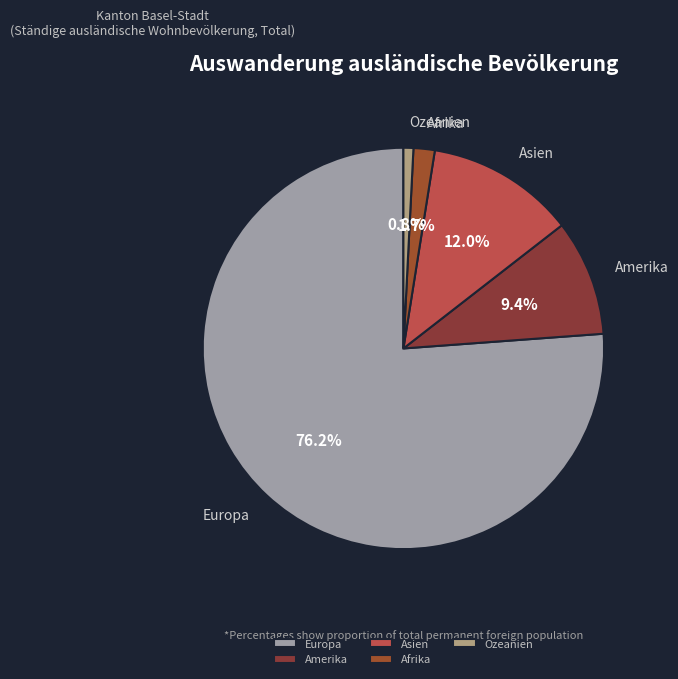

What percentage do Amerika and Europa together represent?

85.5%